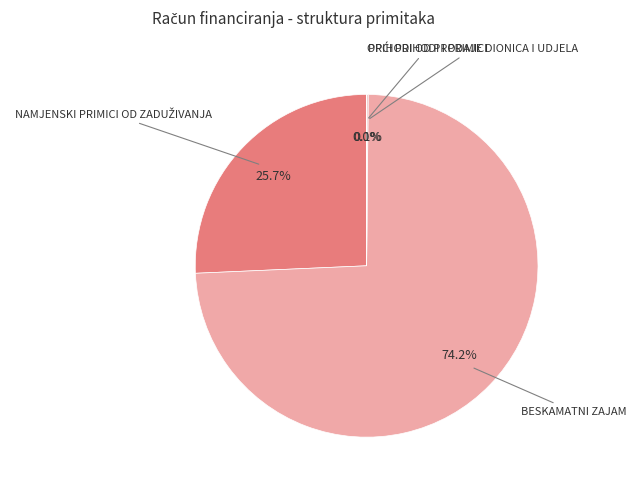

Is there any slice that represents more than half of the pie?

Yes